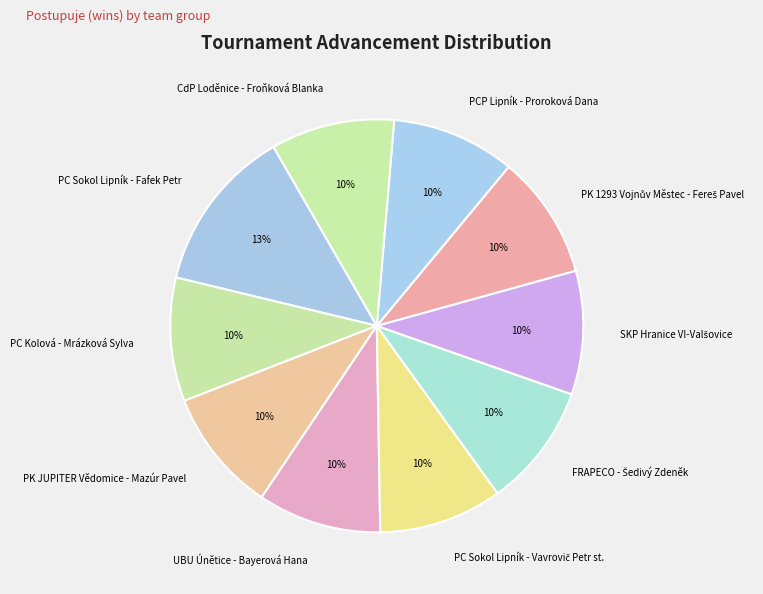

True or false: PC Sokol Lipník - Fafek Petr accounts for 18% of the total.

False